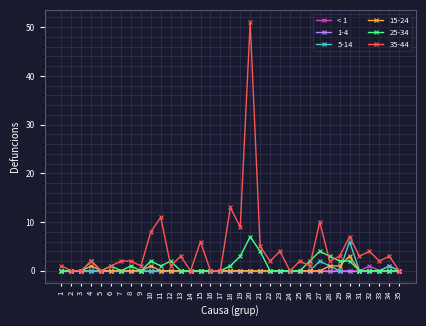

Which series has the largest total across all categories?

35-44